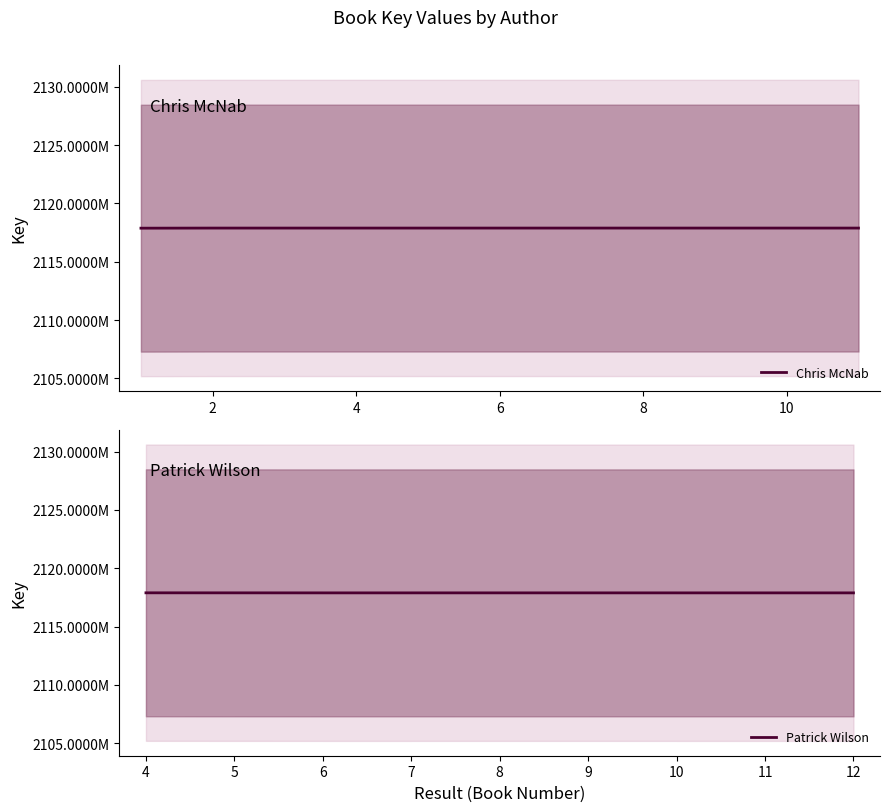

Rank the series by their maximum value, from highest to lowest.

Patrick Wilson, Chris McNab